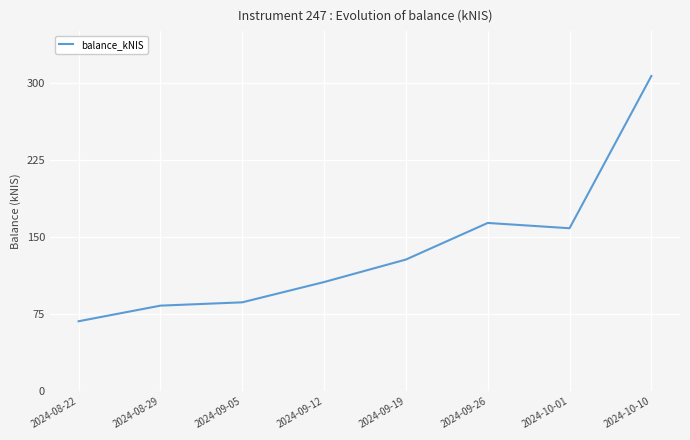

What is the difference between the maximum and second lowest values?

223.2